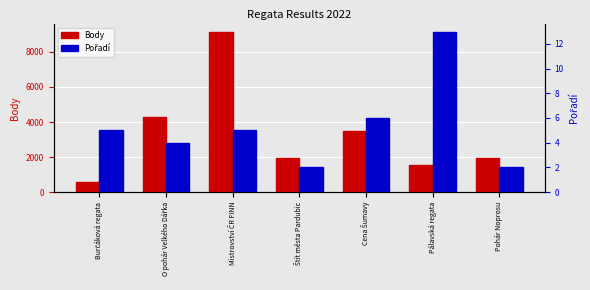

Which has a higher value, Cena Šumavy or Mistrovství ČR FINN?

Mistrovství ČR FINN